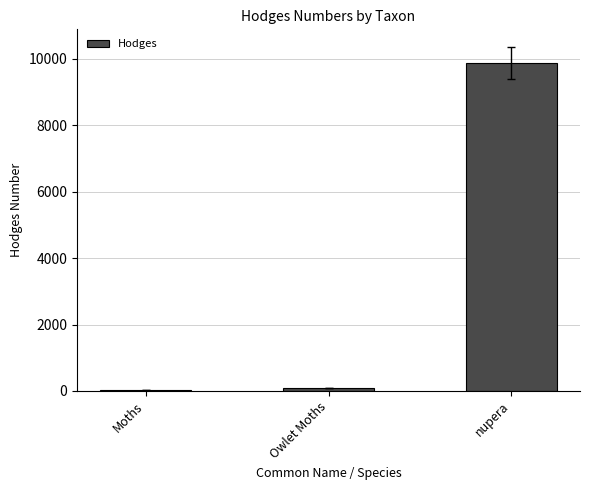

Which has a higher value, nupera or Moths?

nupera